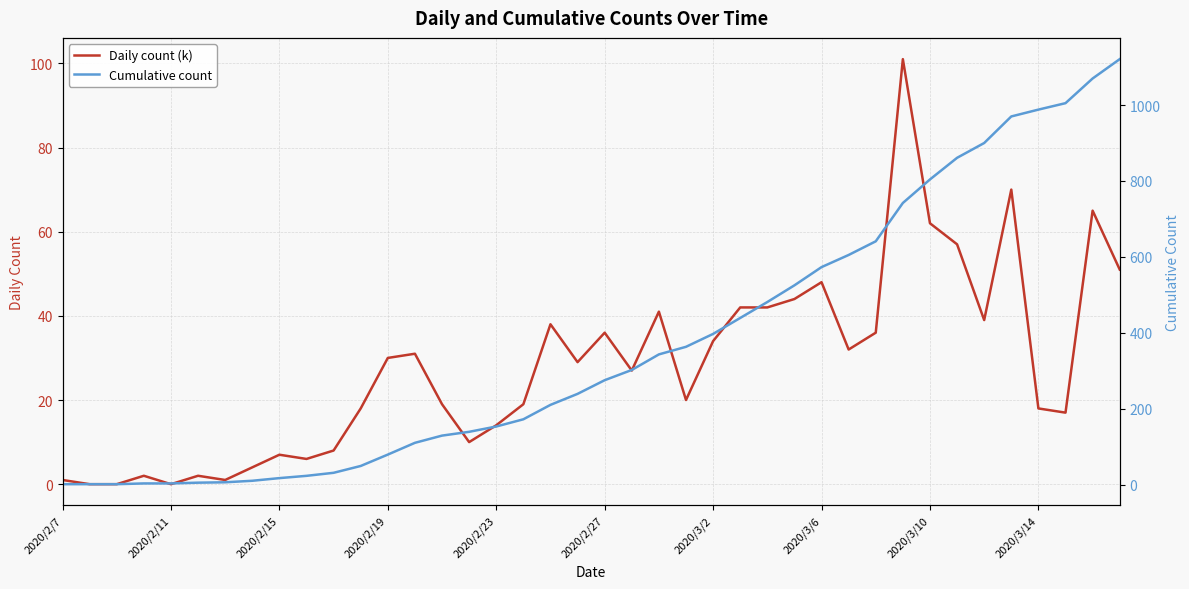

What is the greatest value displayed?

1121